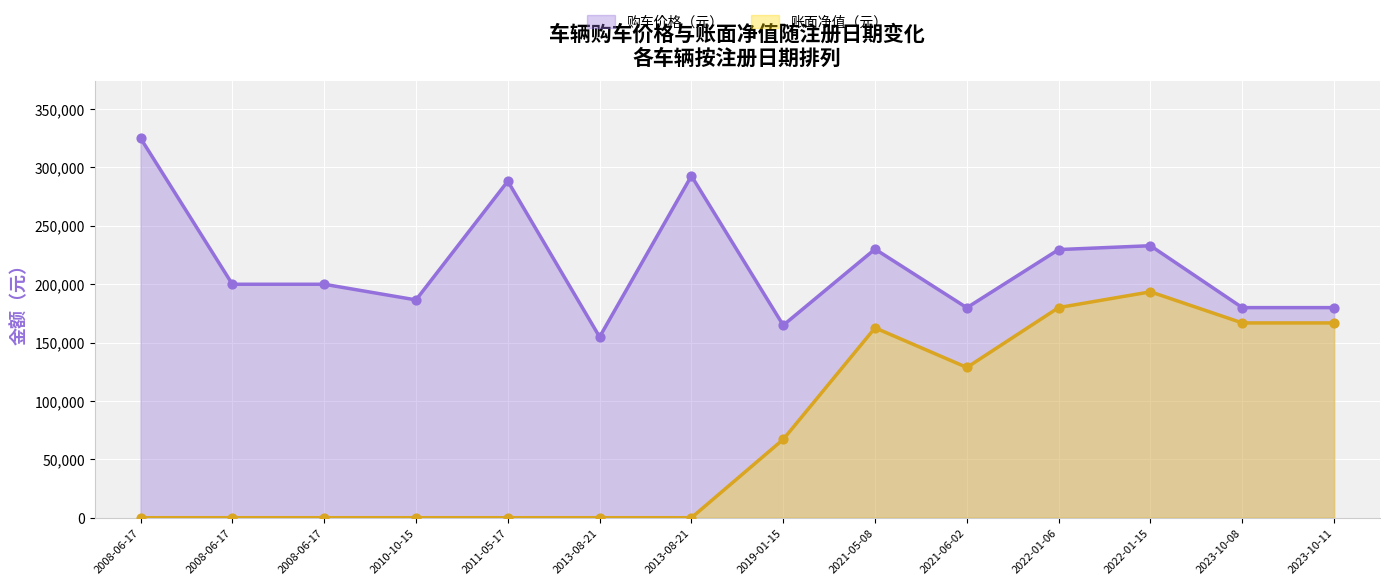

Which series has the widest spread of Y values?

账面净值（元）